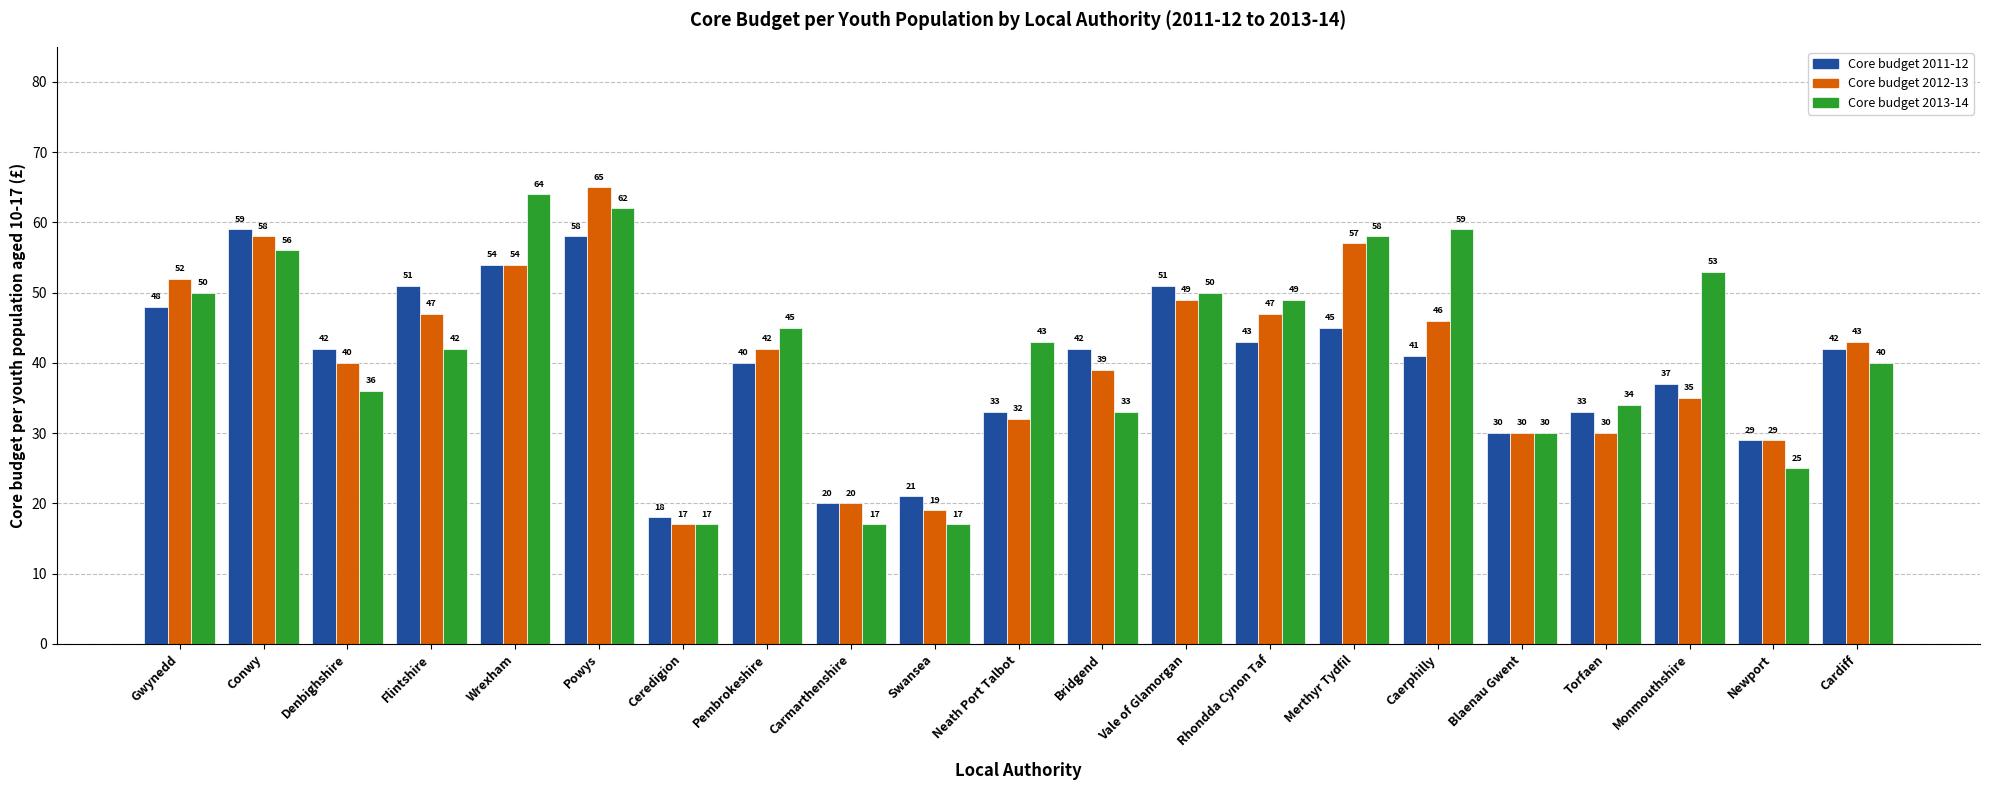

What position from the left is Bridgend?

12